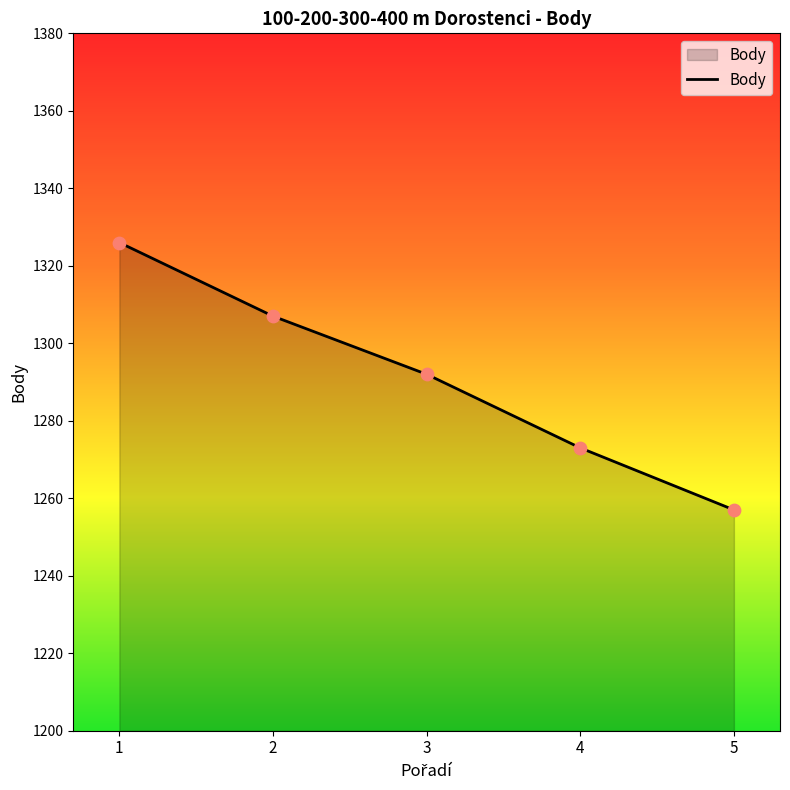

Approximately how many times larger is the value at 1 compared to 5?

1.1